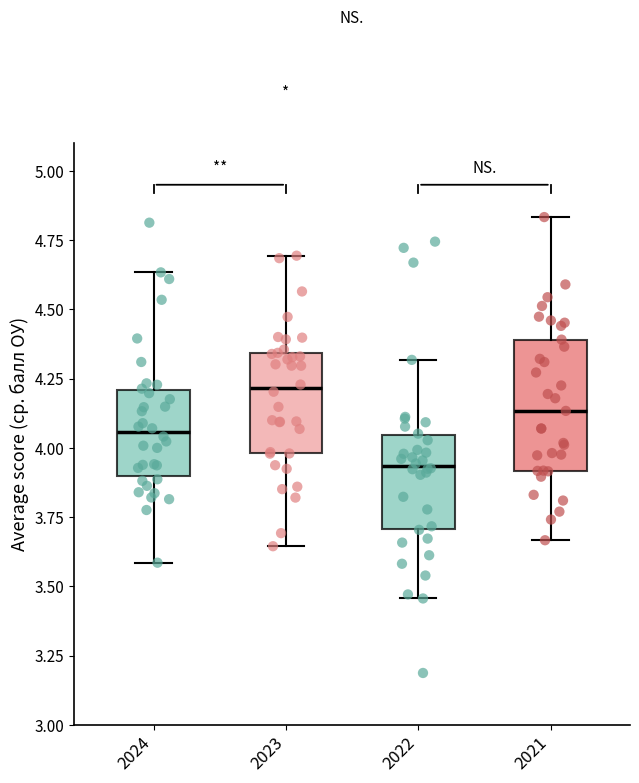

Where is the lower edge of the box at x = 2024 on the y-axis? The values are not printed on the chart, so give them approximately, as read against the axis.

3.90